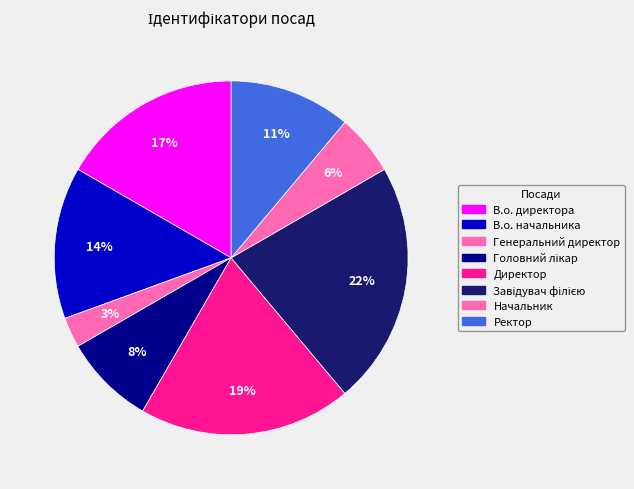

How many segments does this pie chart have?

8